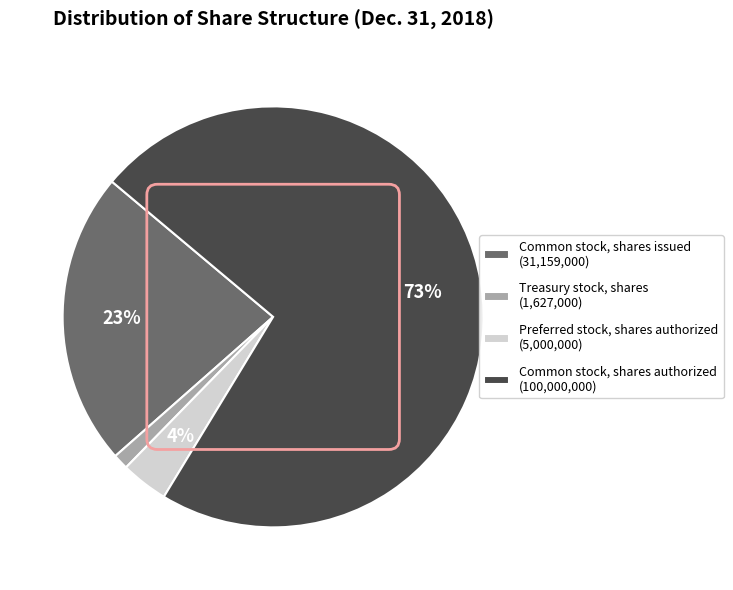

Does Treasury stock, shares represent more than half of the total?

No